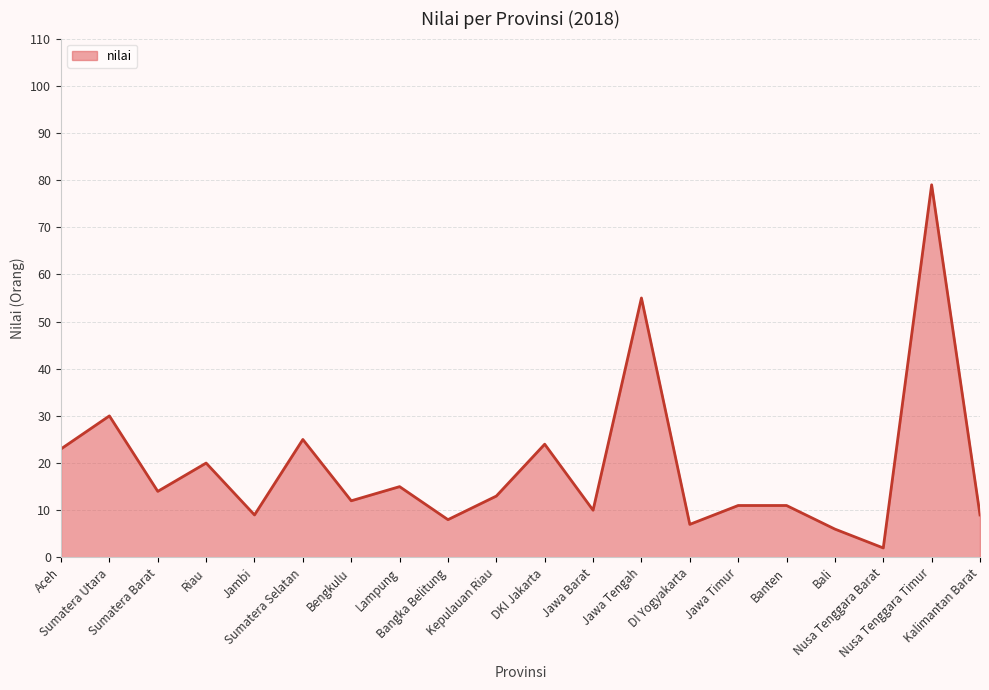

What is the difference between the maximum and minimum values?

77